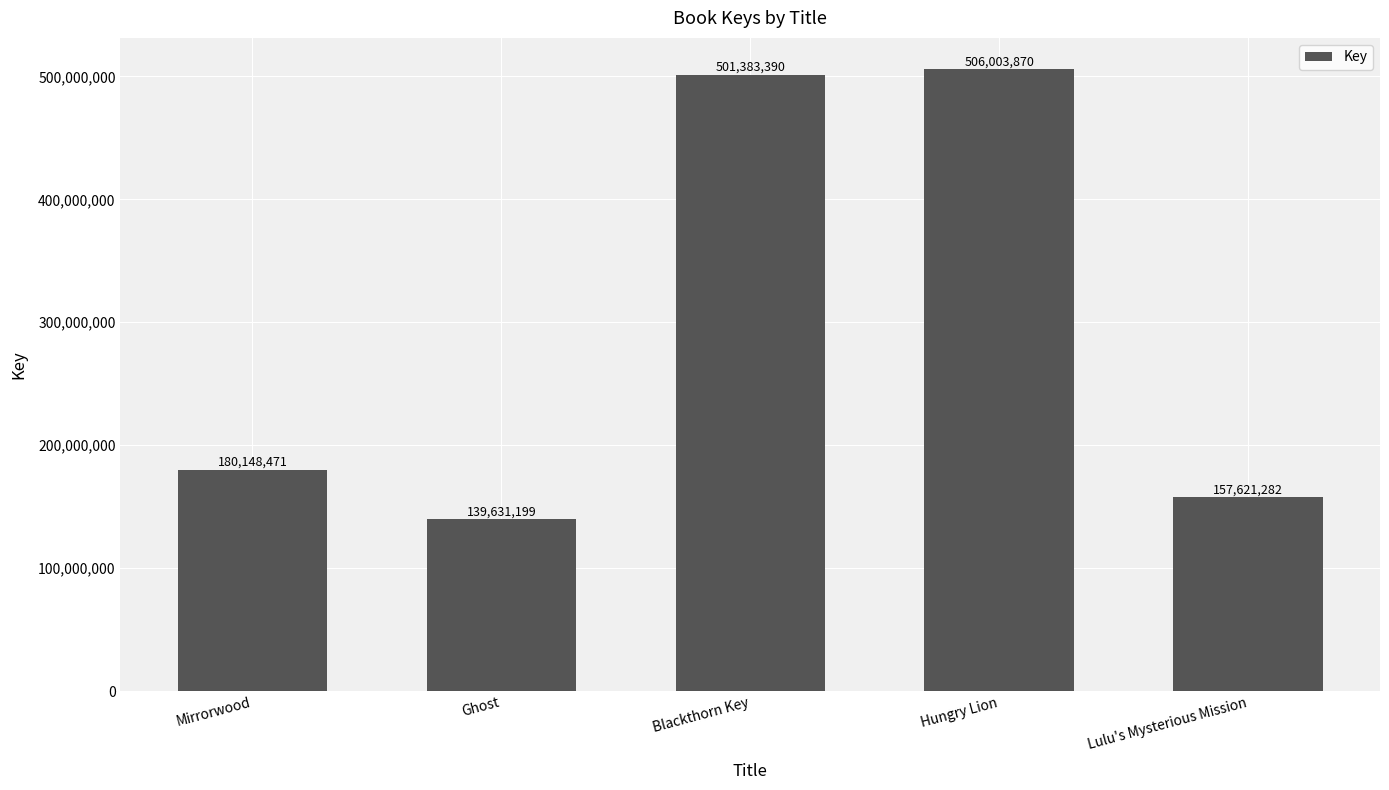

What is the minimum value shown in the chart?

139631199